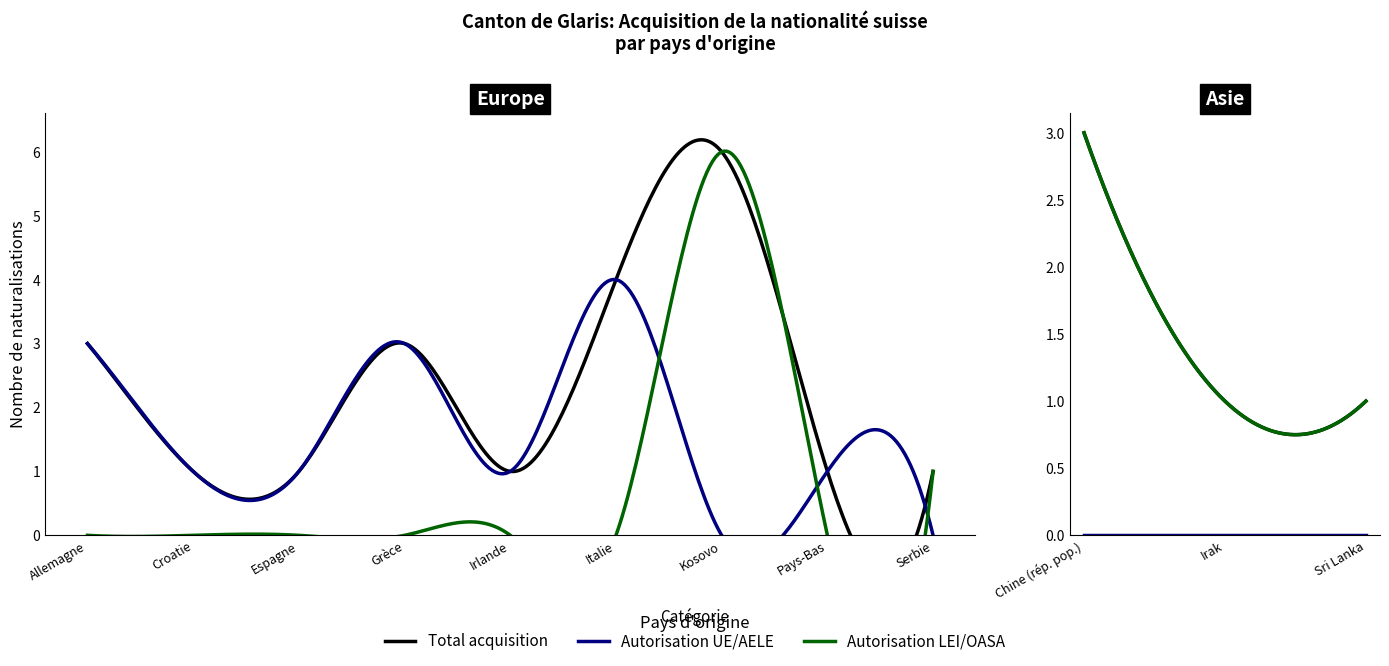

What are all the series names shown in the legend?

Total acquisition, Autorisation UE/AELE, Autorisation LEI/OASA